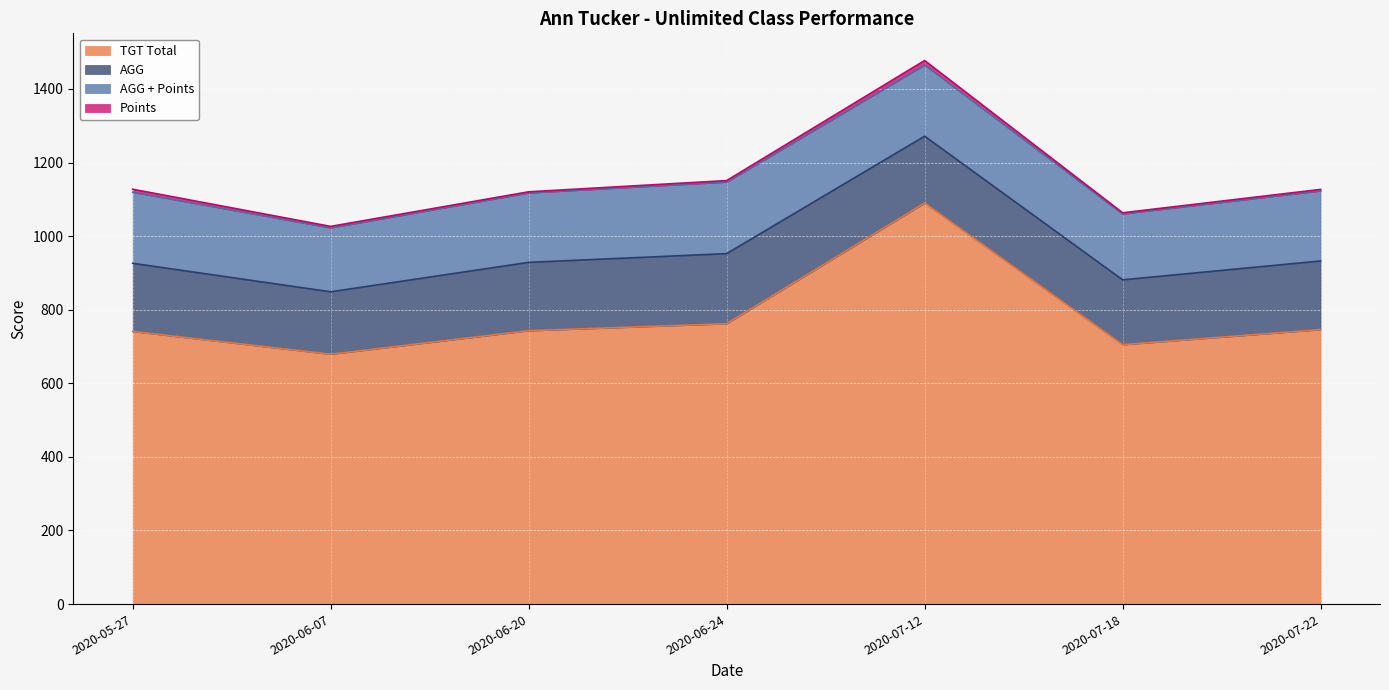

At 2020-06-20, list the series in order from smallest to largest.

Points, AGG, AGG + Points, TGT Total